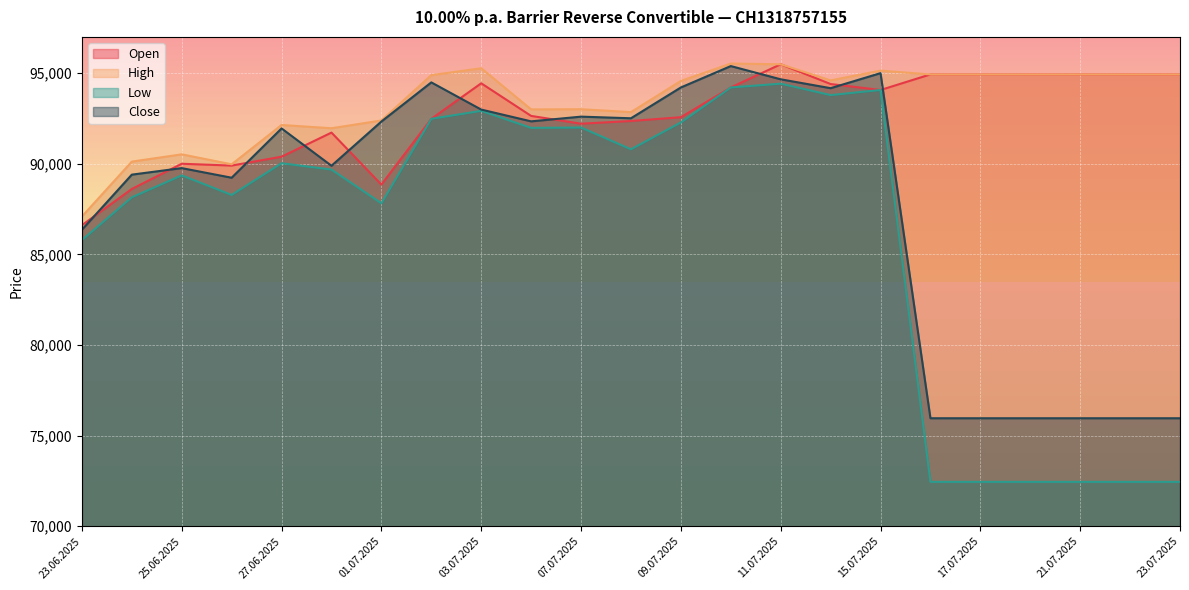

Which series has the largest range (max minus min)?

Low